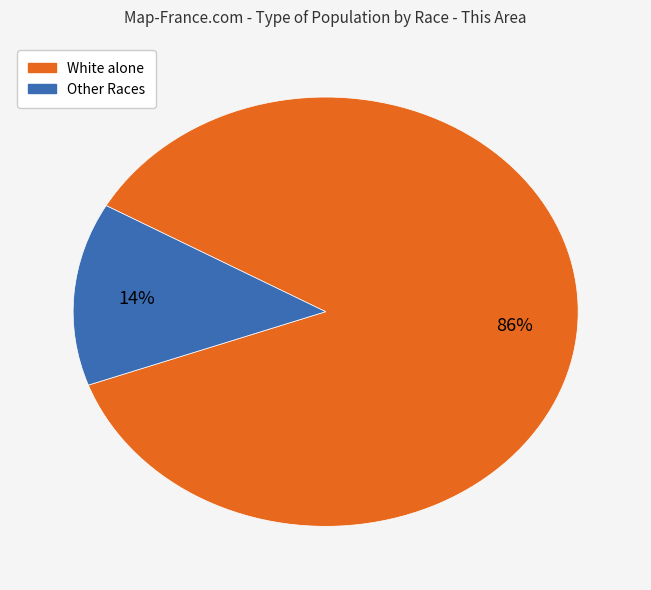

Is there any slice that represents more than half of the pie?

Yes